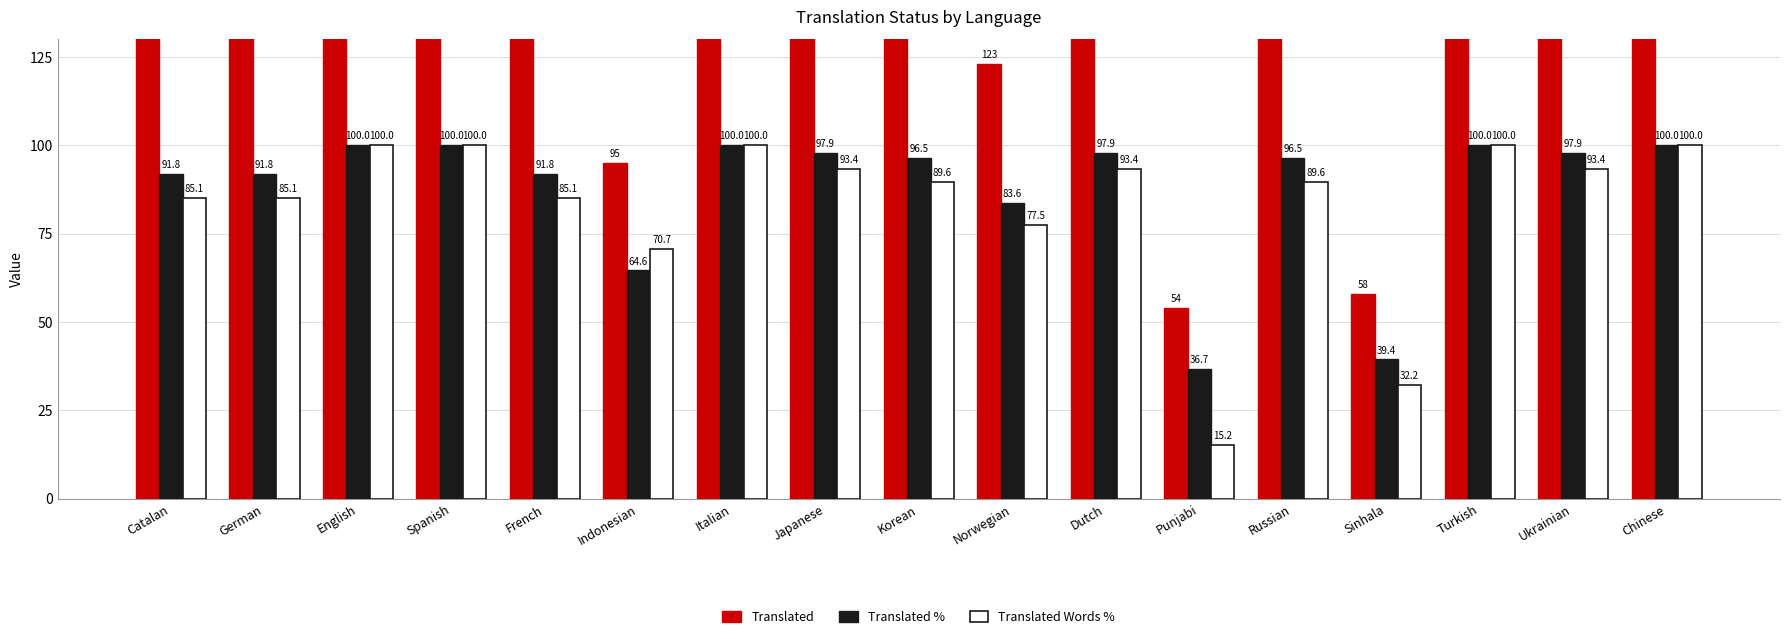

What is the difference between the second highest and second lowest values in the Translated series?

89.0